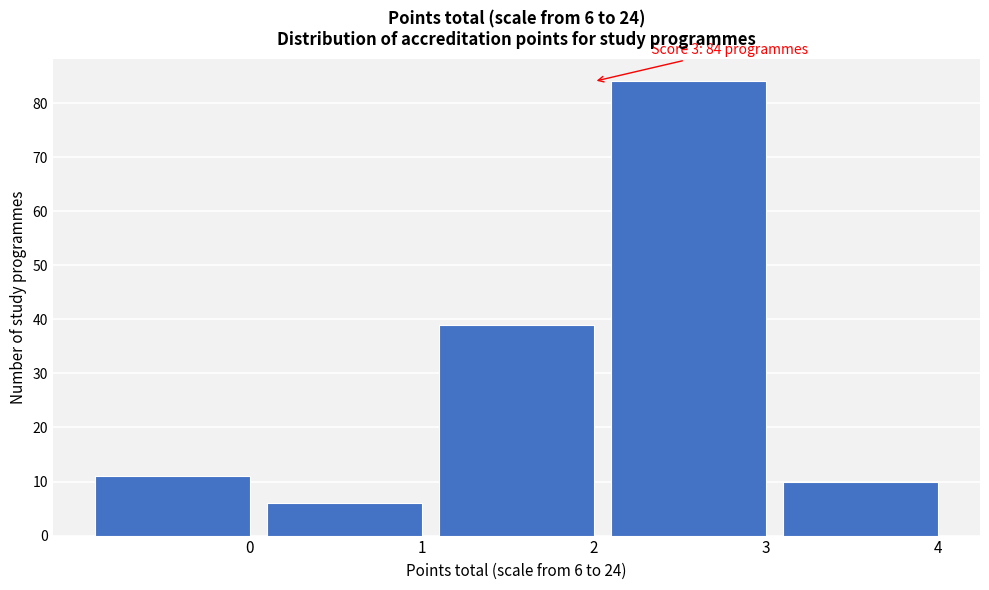

Reading right to left, what are all the values shown in this chart?

4=10	3=84	2=39	1=6	0=11